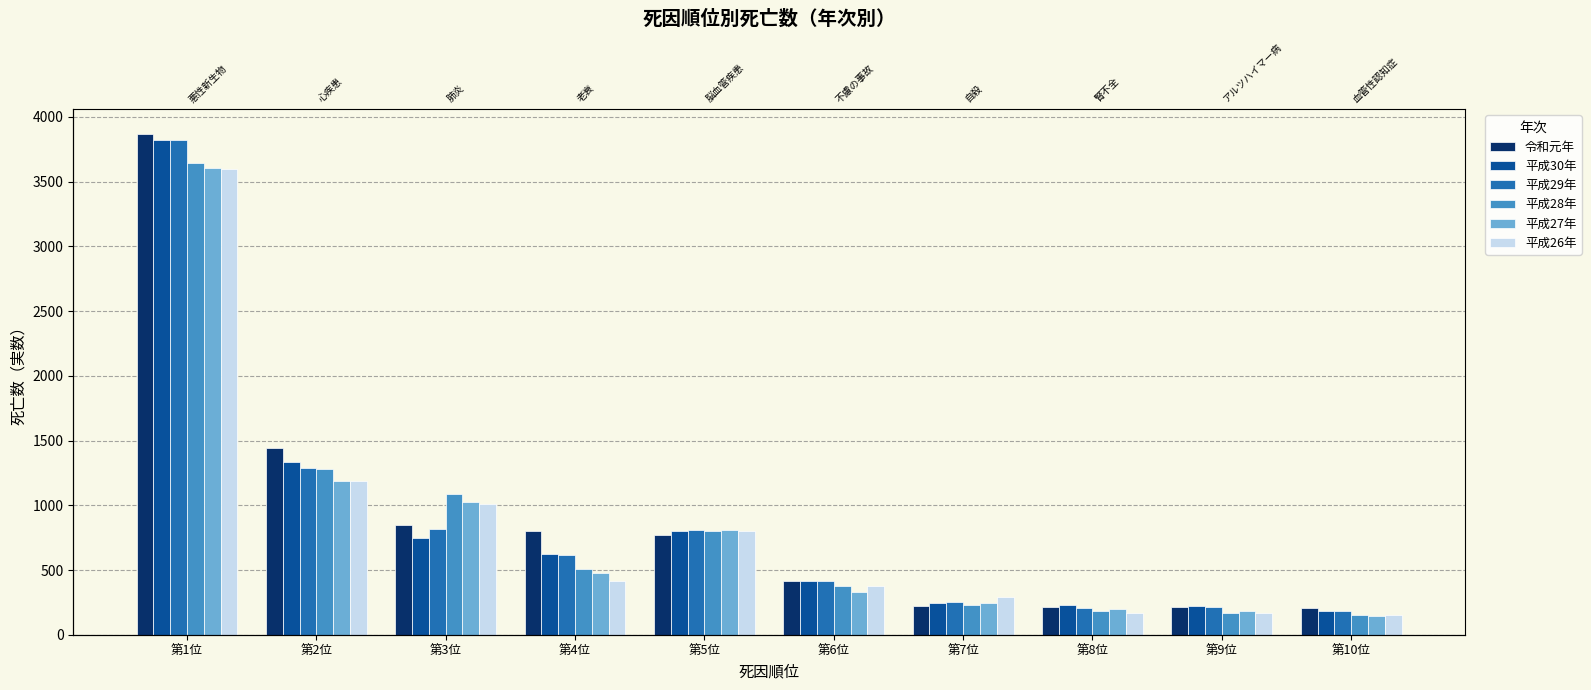

Which series has the largest total across all categories?

令和元年